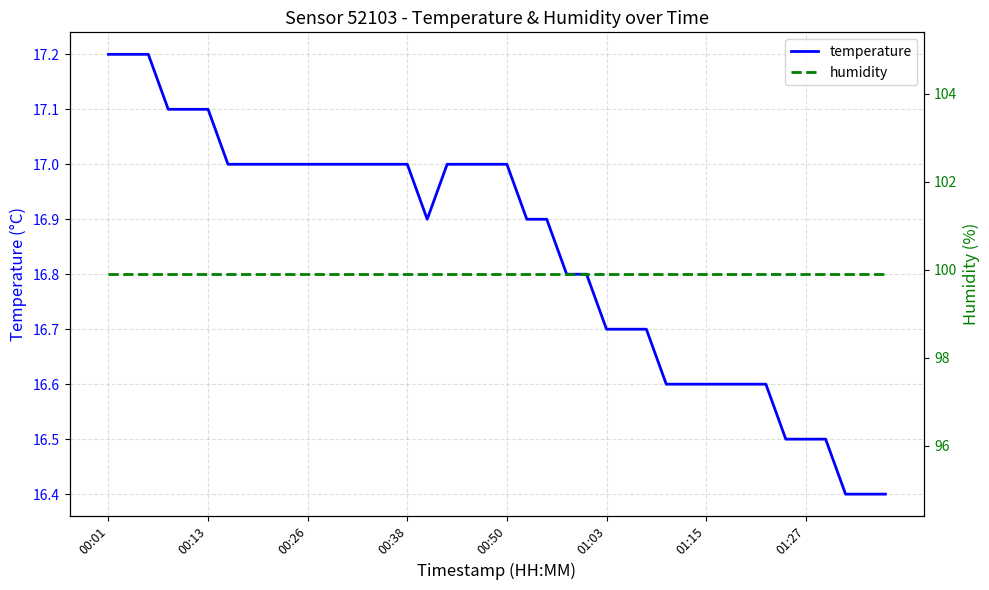

How many lines are shown in the chart?

2